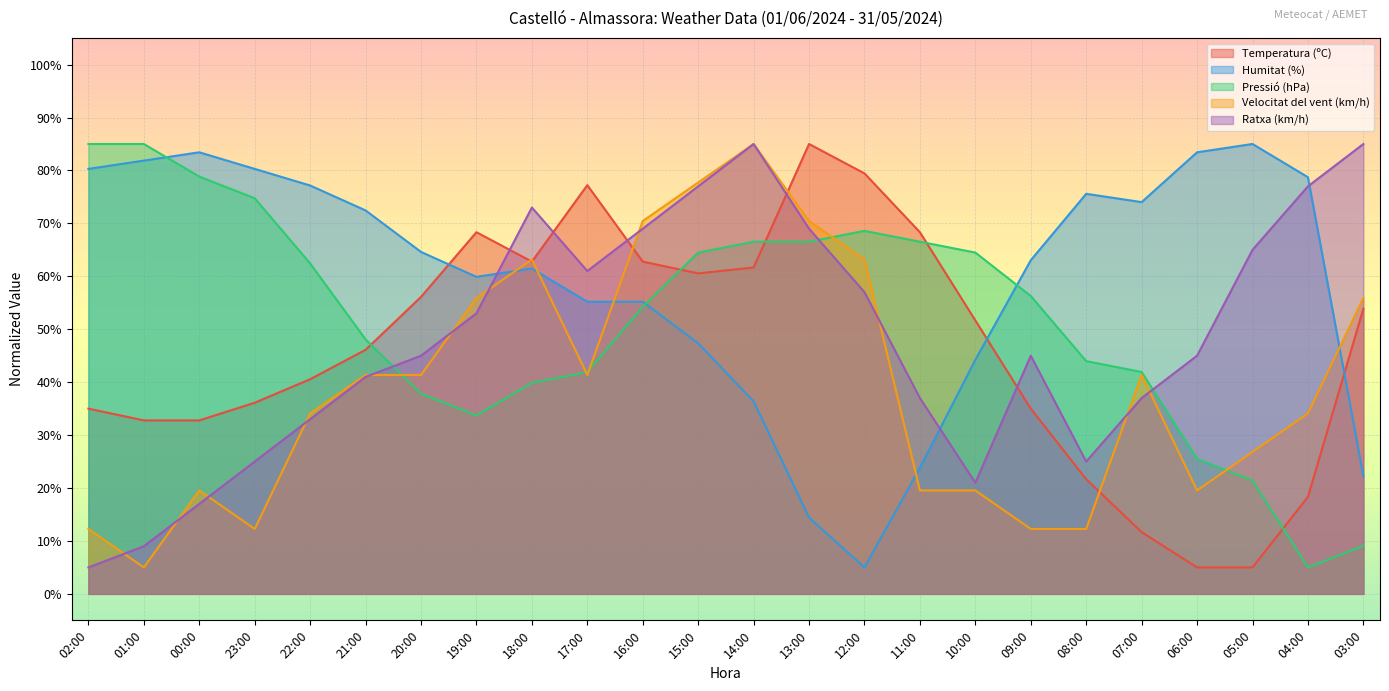

What position from the left is 13:00?

14